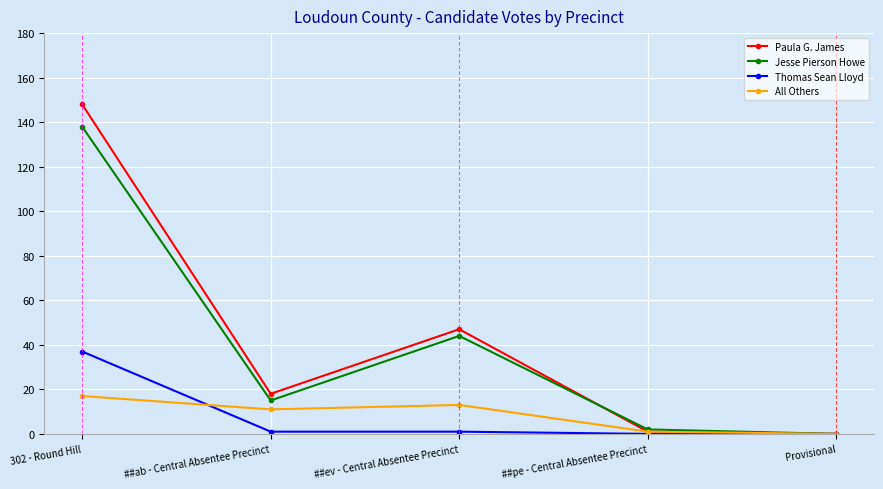

At which category is the sum across all series the highest?

302 - Round Hill